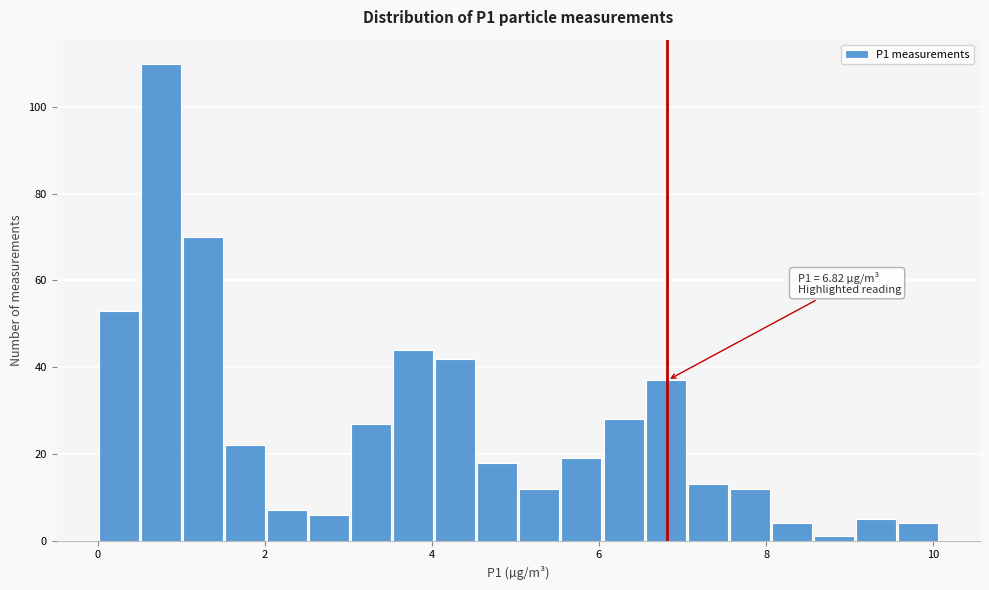

Read against the x-axis, roughly where is the centre of the tallest bar?

0.8